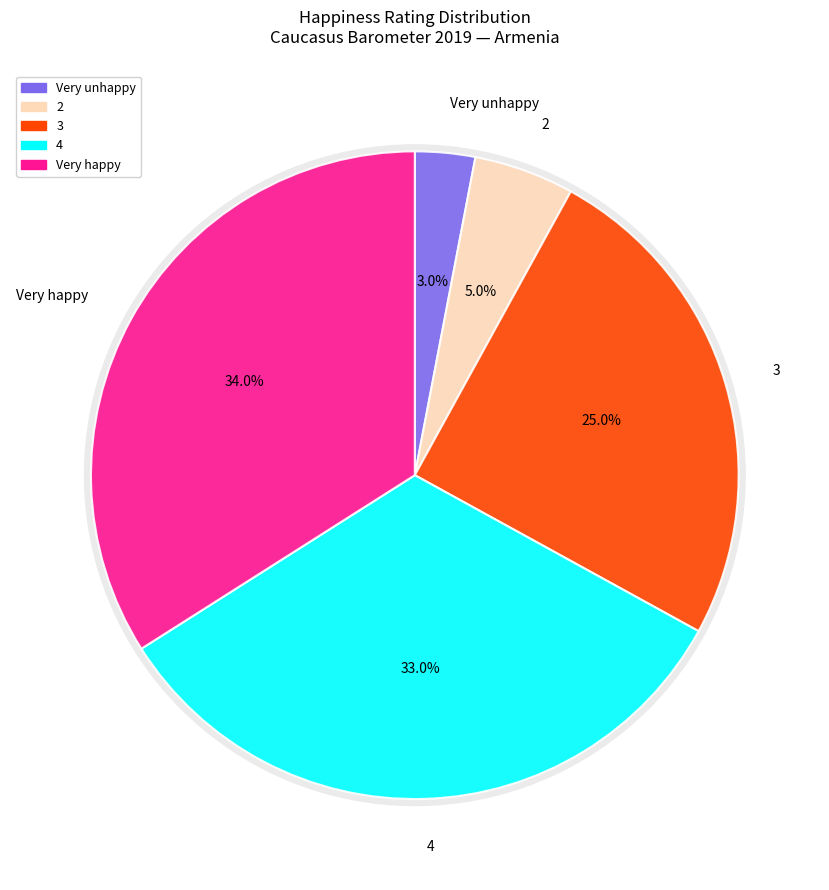

Is there any slice that represents more than half of the pie?

No